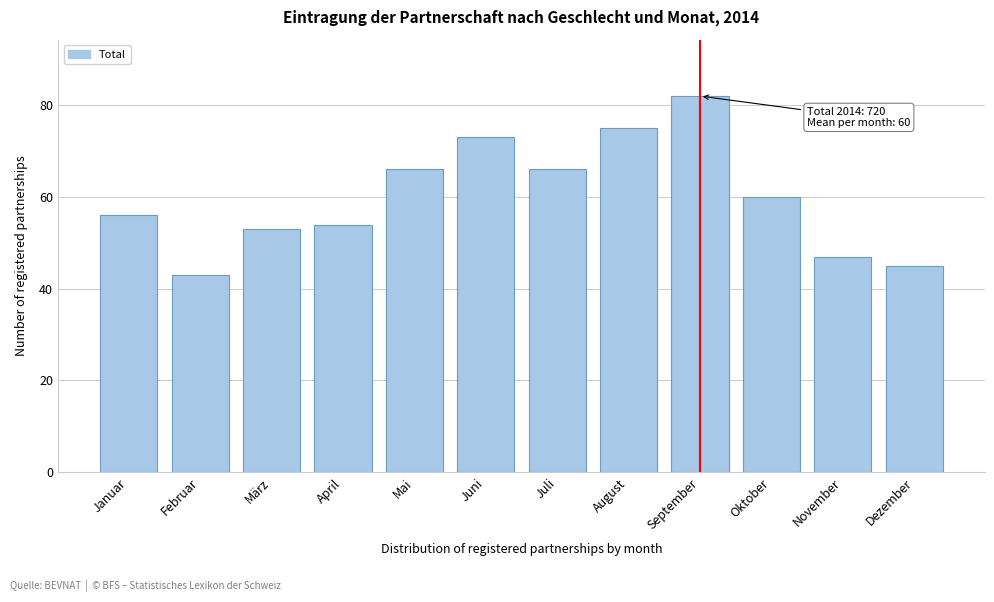

Reading left to right, transcribe all the data shown in this chart.

56	43	53	54	66	73	66	75	82	60	47	45